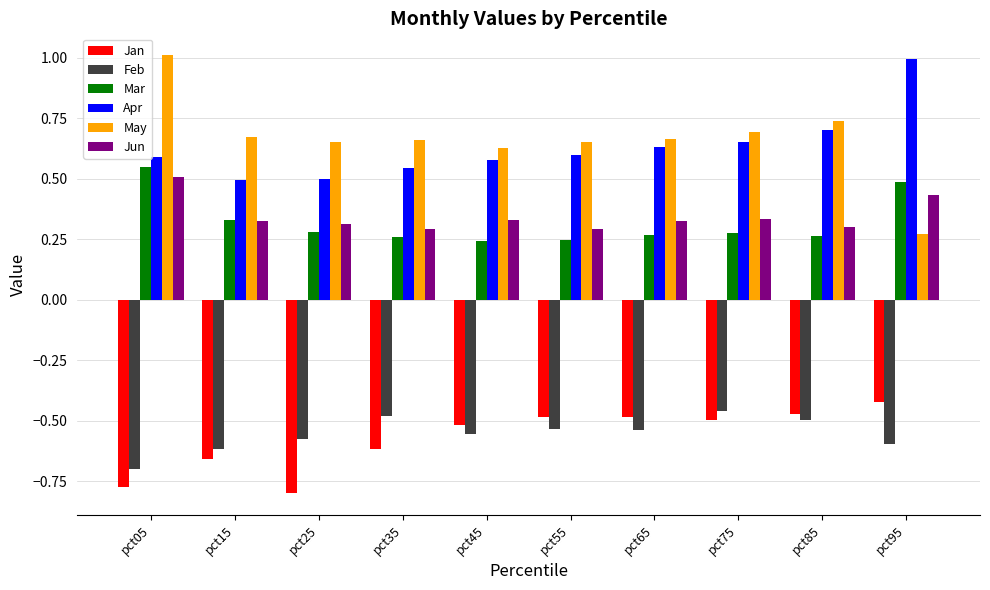

Is it true that Jan equals -1.1 at pct25?

False